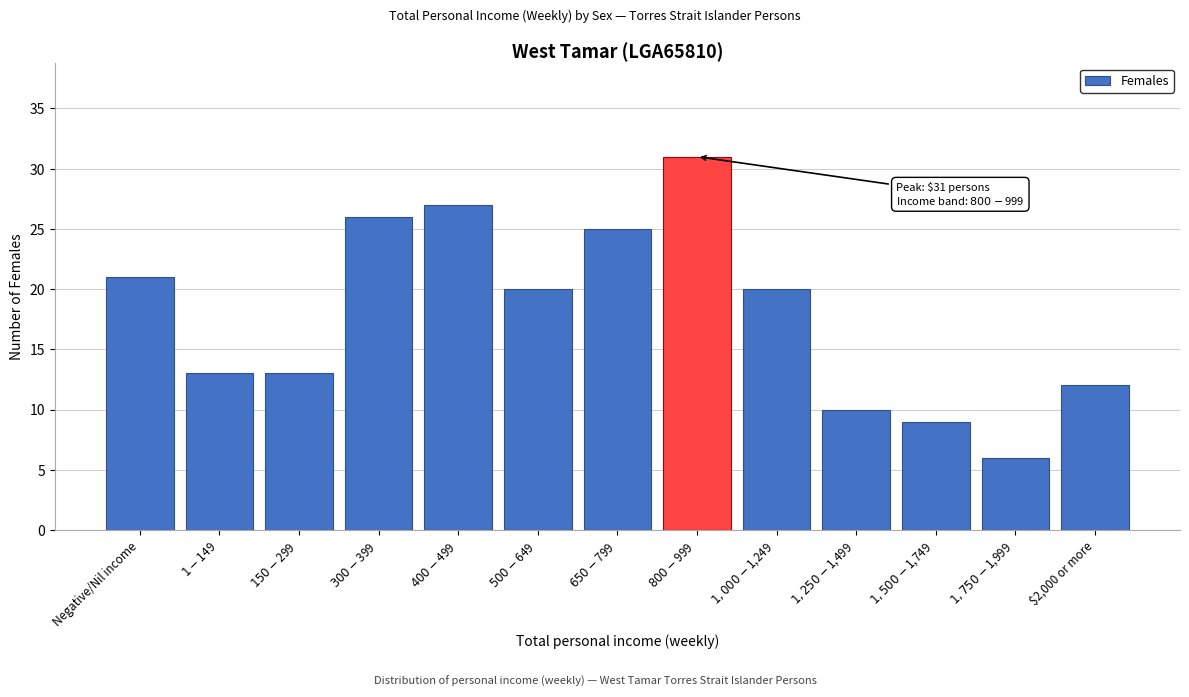

Reading left to right, what are all the values shown in this chart?

21	13	13	26	27	20	25	31	20	10	9	6	12